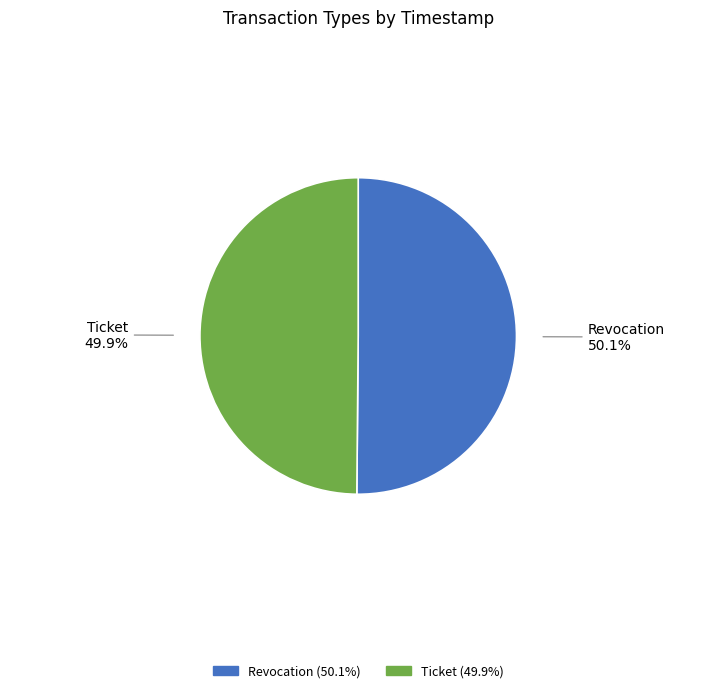

To the nearest percent, what portion does Revocation represent?

50%